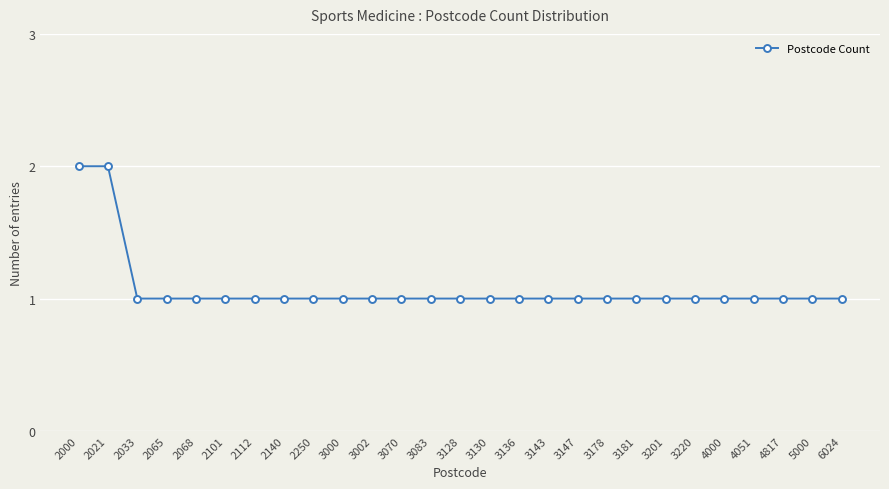

Approximately how many times larger is the value at 3178 compared to 3128?

1.0